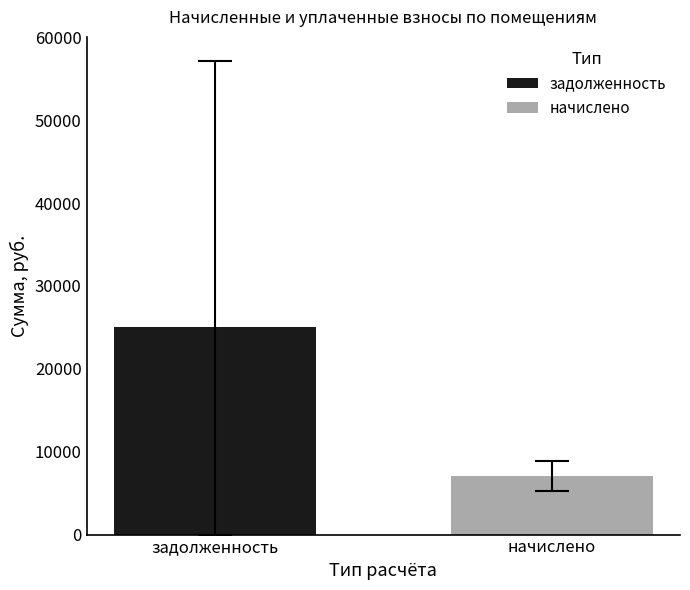

How many groups of bars are there?

1